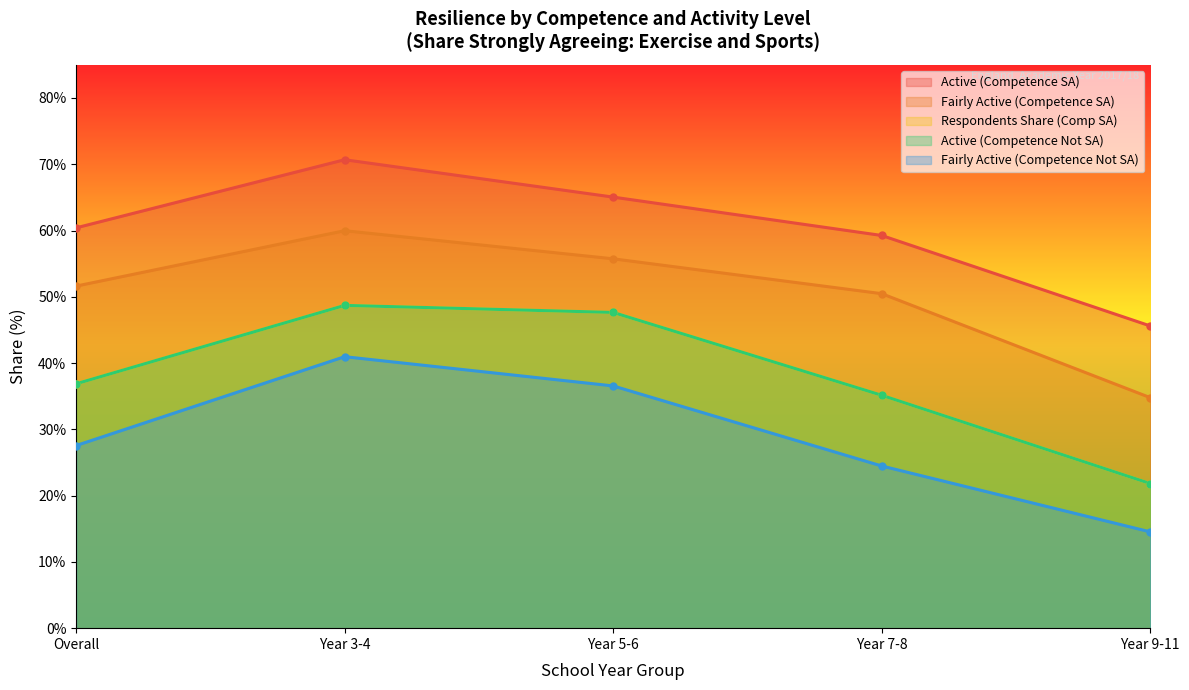

Which has a higher value, Year 3-4 or Year 5-6?

Year 3-4